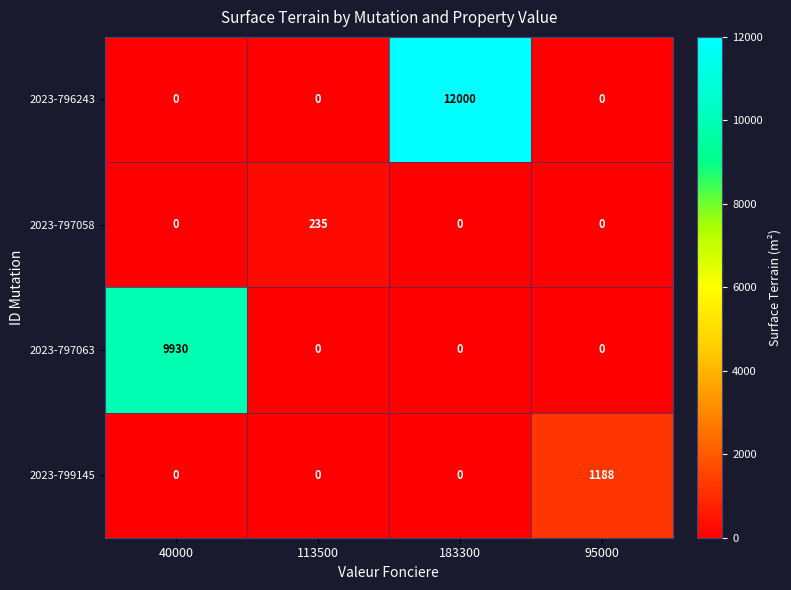

Count the 2023-799145 values in the range 0 to 1188.

4